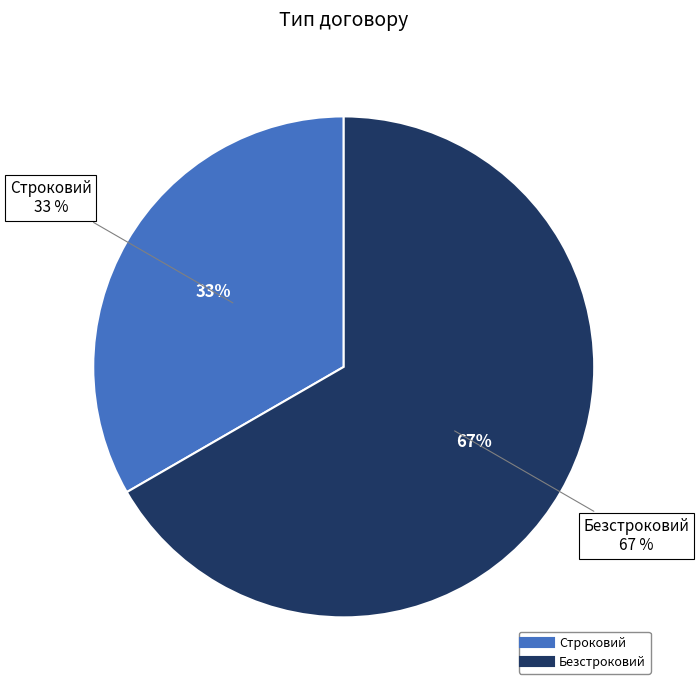

Which category has the smallest portion of the pie?

Строковий